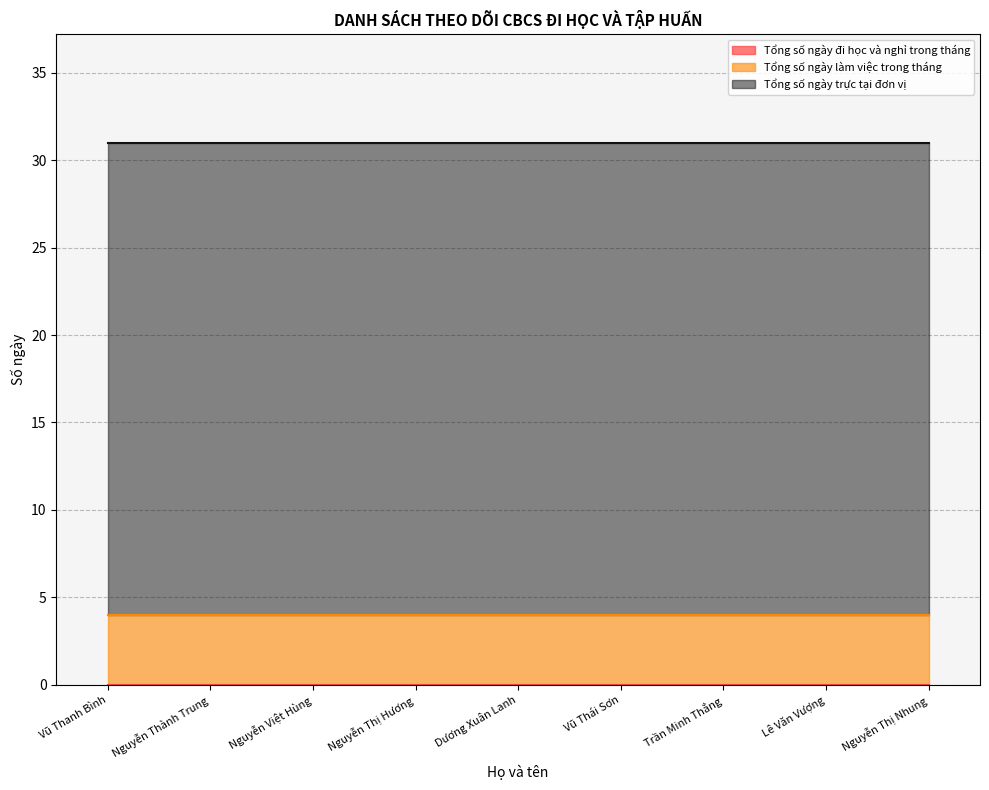

What is the value of the Tổng số ngày làm việc trong tháng point at the 8th from the left?

4